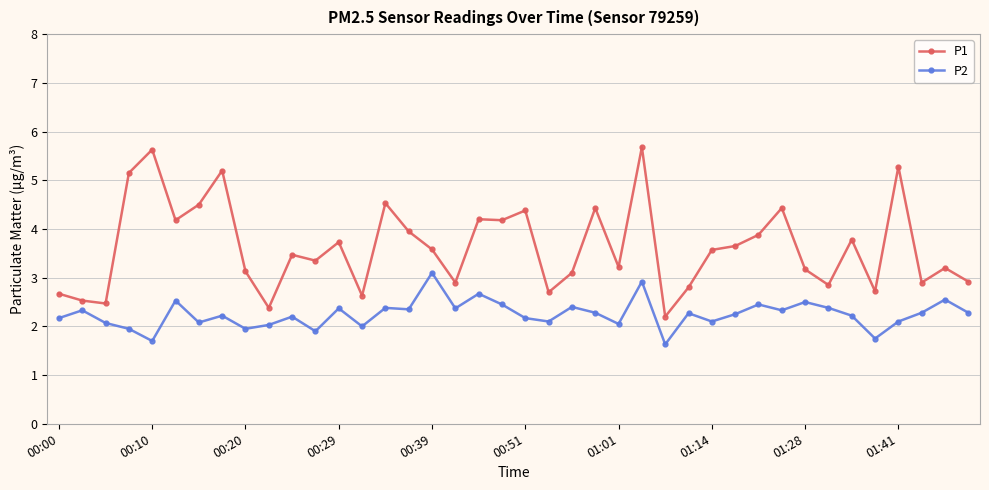

What is the difference between the second highest and minimum values in the P2 series?

1.3